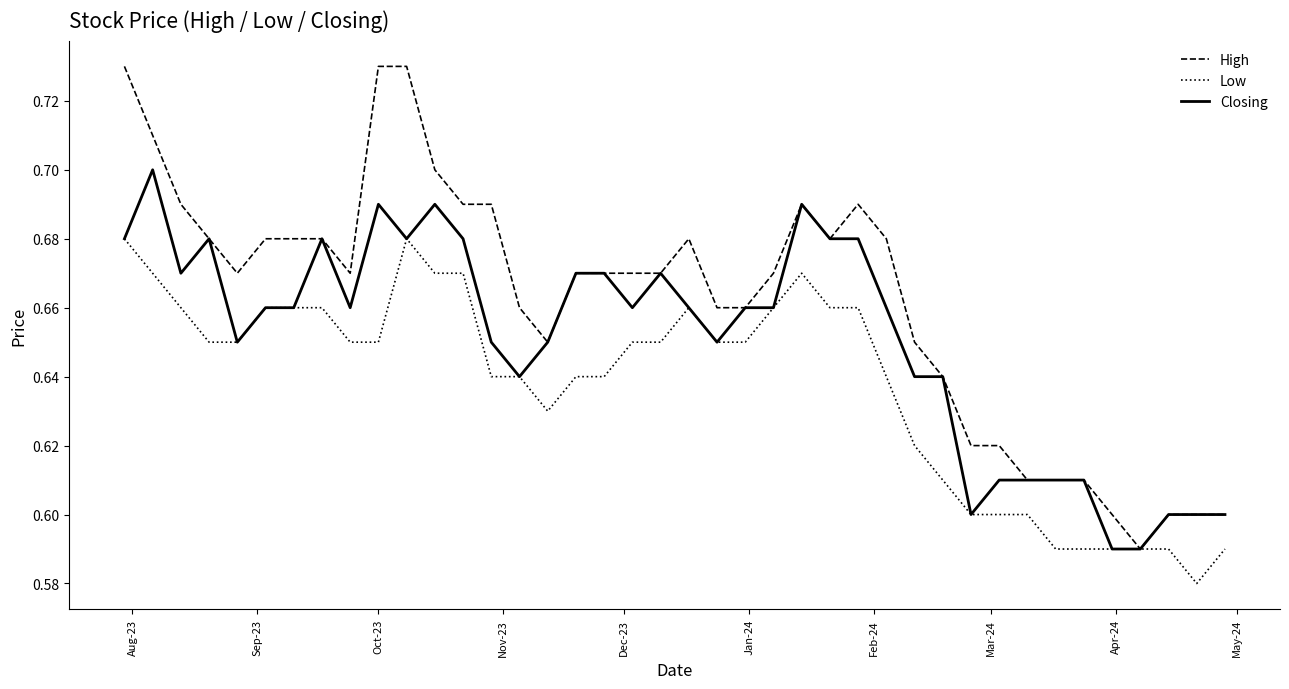

Which series has the largest total across all categories?

High